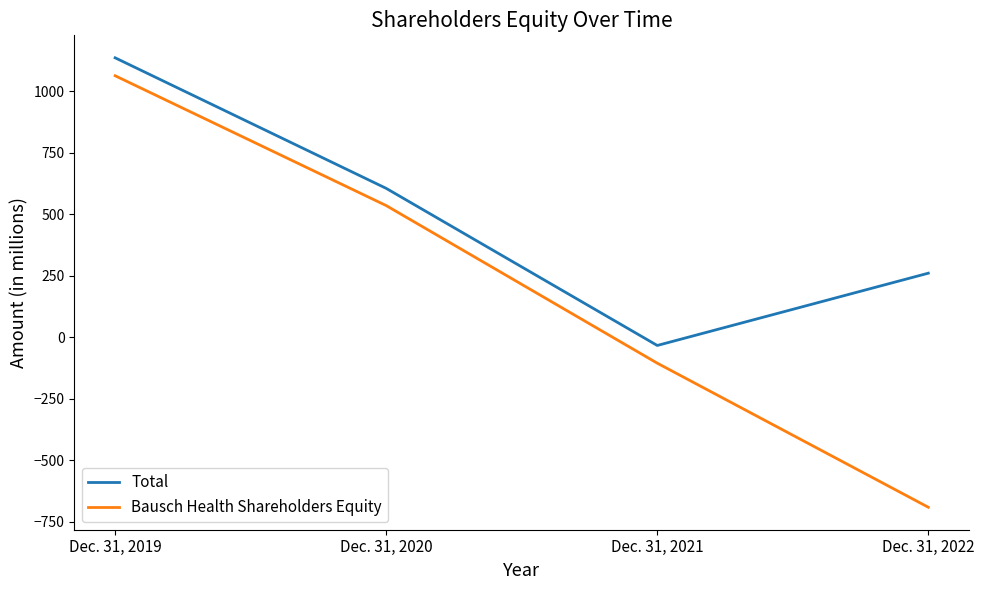

What are all the series names shown in the legend?

Total, Bausch Health Shareholders Equity